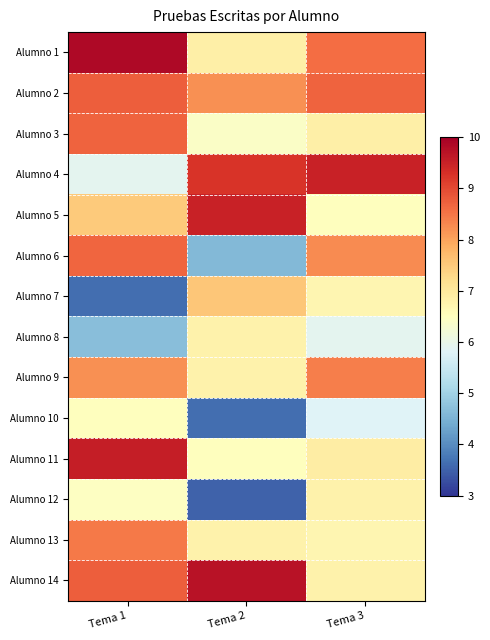

Reading left to right, list all the values displayed in this chart.

Alumno 1: Tema 1=9.8	Tema 2=6.8	Tema 3=8.6
Alumno 2: Tema 1=8.8	Tema 2=8.2	Tema 3=8.7
Alumno 3: Tema 1=8.7	Tema 2=6.4	Tema 3=6.8
Alumno 4: Tema 1=5.9	Tema 2=9.2	Tema 3=9.5
Alumno 5: Tema 1=7.5	Tema 2=9.5	Tema 3=6.5
Alumno 6: Tema 1=8.7	Tema 2=4.6	Tema 3=8.2
Alumno 7: Tema 1=3.6	Tema 2=7.5	Tema 3=6.7
Alumno 8: Tema 1=4.7	Tema 2=6.8	Tema 3=5.9
Alumno 9: Tema 1=8.2	Tema 2=6.8	Tema 3=8.4
Alumno 10: Tema 1=6.5	Tema 2=3.6	Tema 3=5.8
Alumno 11: Tema 1=9.6	Tema 2=6.5	Tema 3=6.9
Alumno 12: Tema 1=6.5	Tema 2=3.5	Tema 3=6.8
Alumno 13: Tema 1=8.4	Tema 2=6.8	Tema 3=6.7
Alumno 14: Tema 1=8.8	Tema 2=9.7	Tema 3=6.8